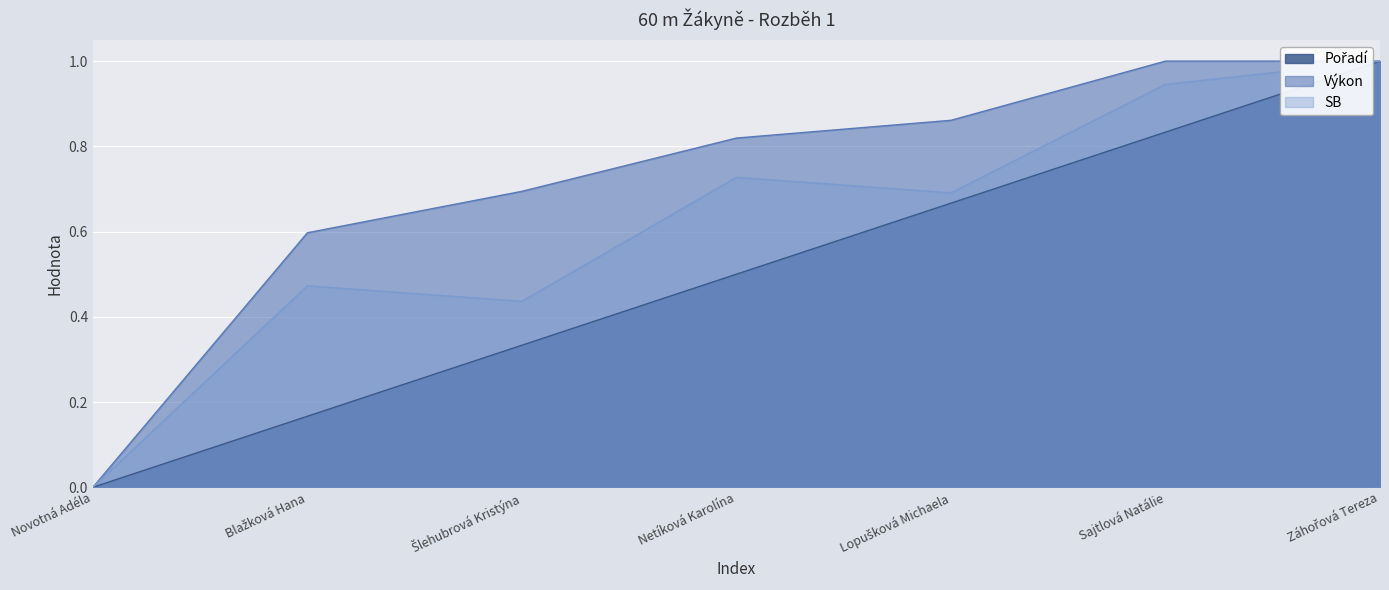

Which series has the widest spread of values?

Pořadí